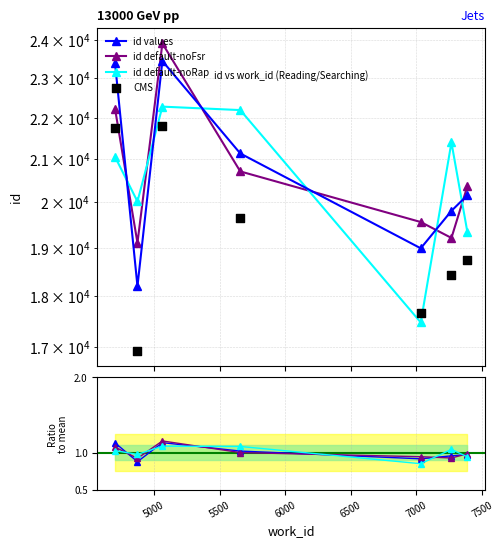

Which series has the largest total across all categories?

id values